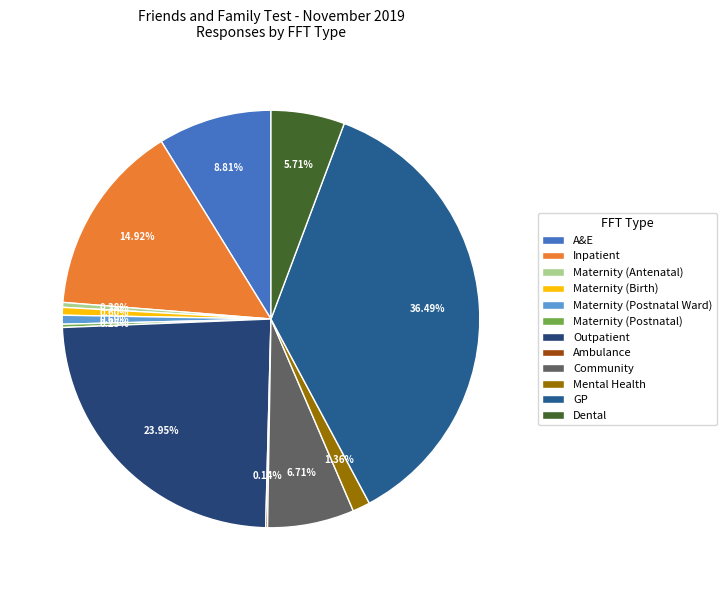

True or false: Outpatient accounts for 24% of the total.

True